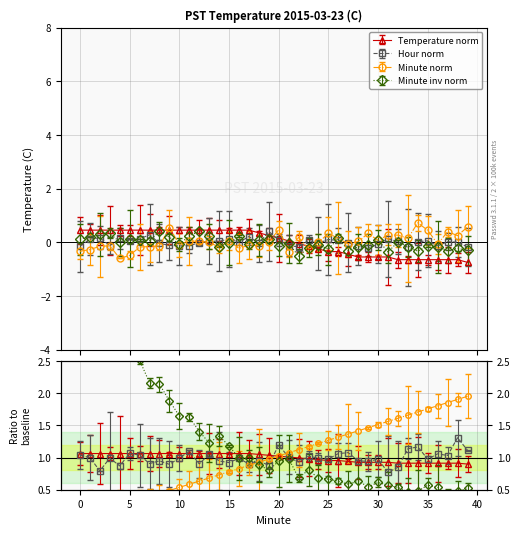

True or false: Minute has a value of 3.0 at 39.

False